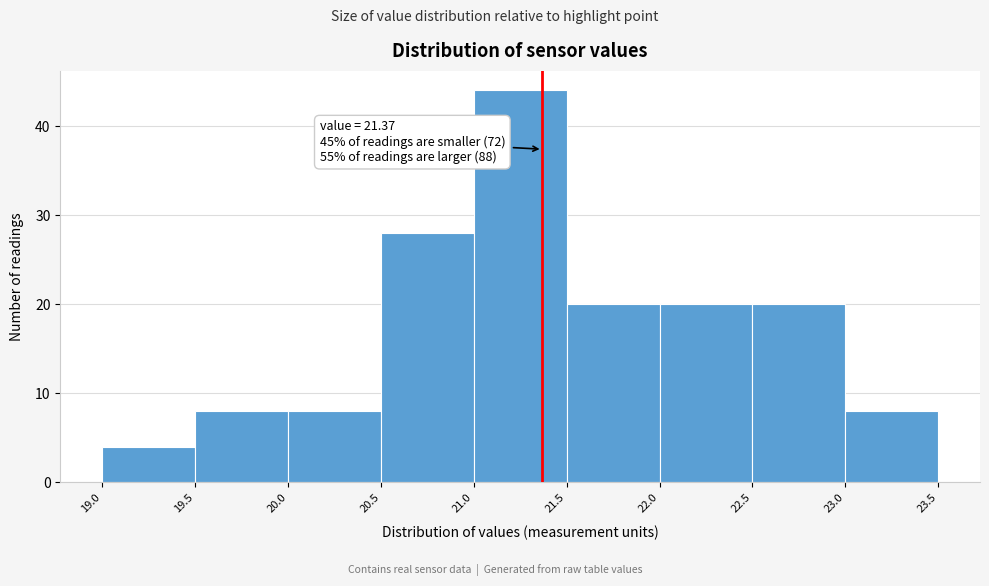

Over which range of the x-axis is the bar tallest?

21.0 to 21.5